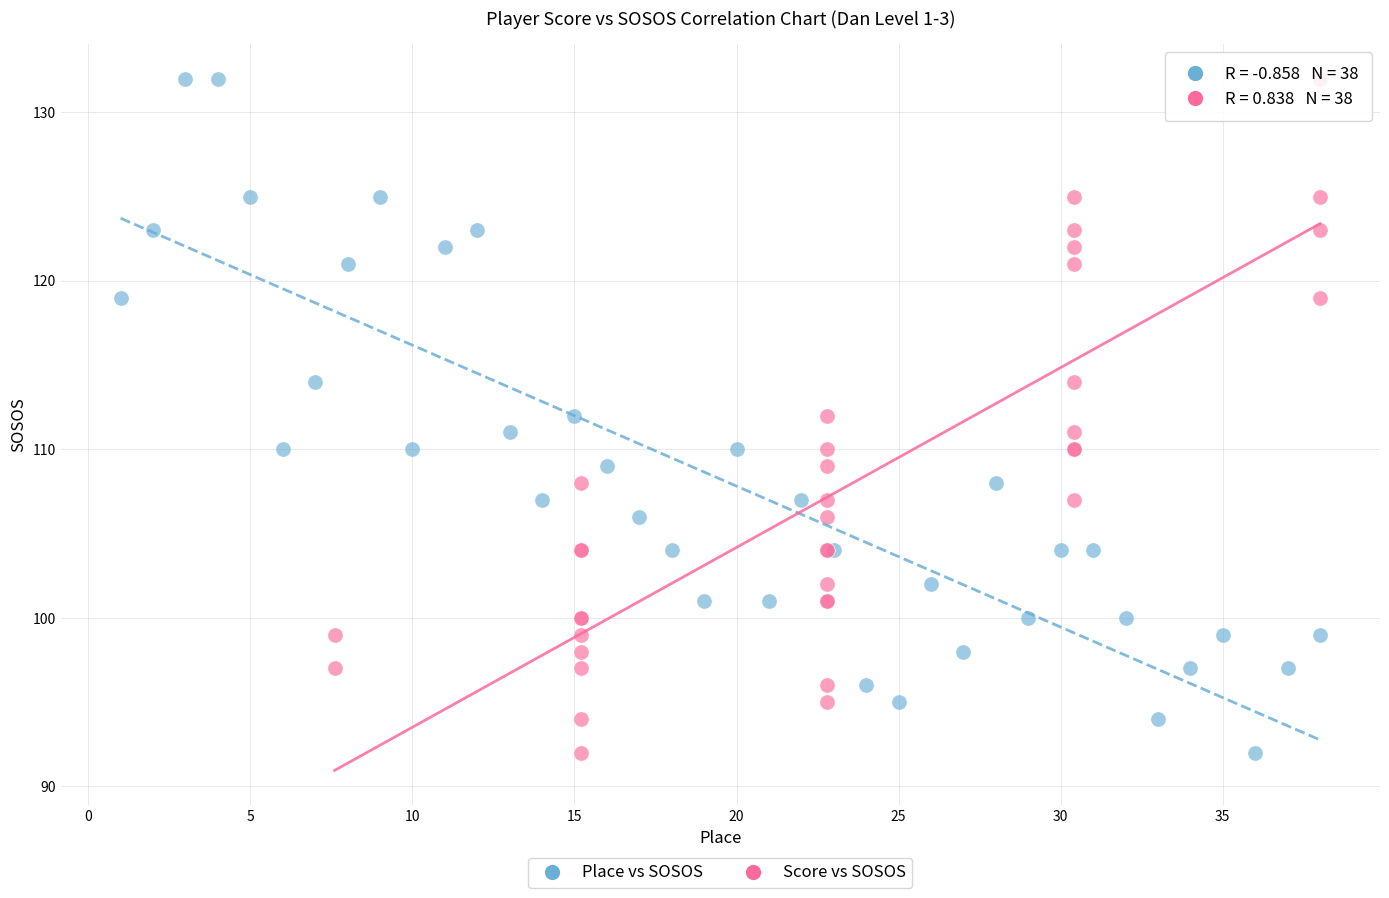

What are all the series names shown in the legend?

Place vs SOSOS, Score vs SOSOS